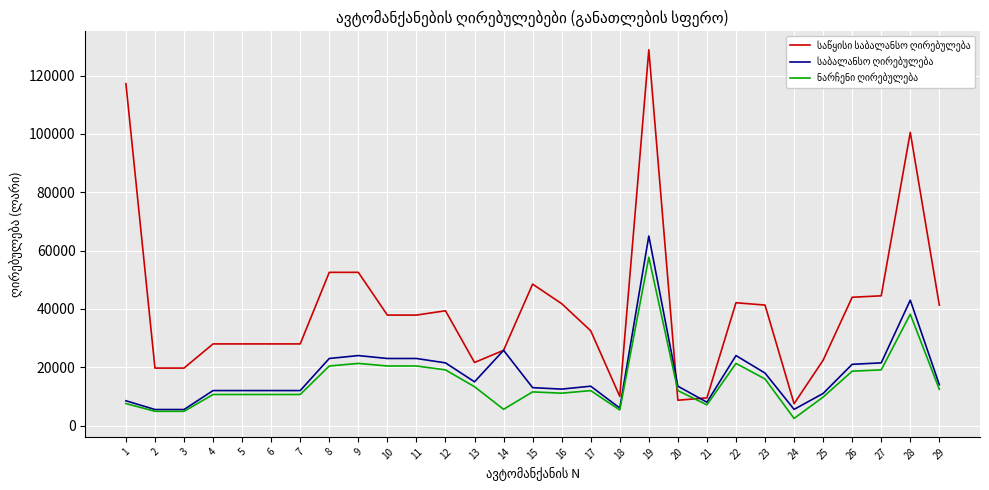

How many distinct data groups are displayed?

3